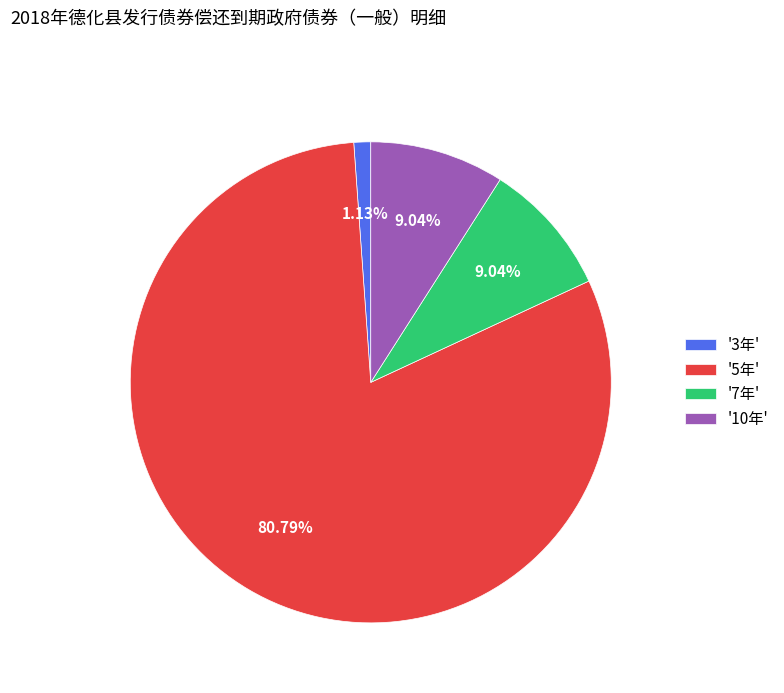

Is the sum of '7年' and '3年' greater than half?

No